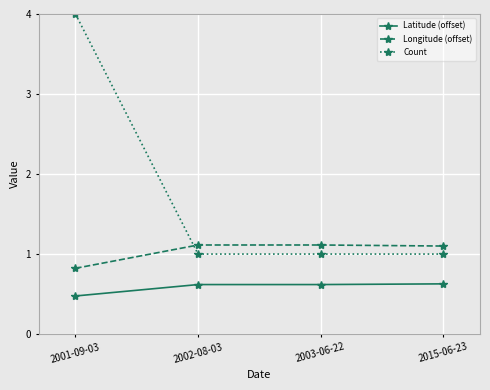

What is the difference between the highest and lowest values at 2015-06-23?

0.5